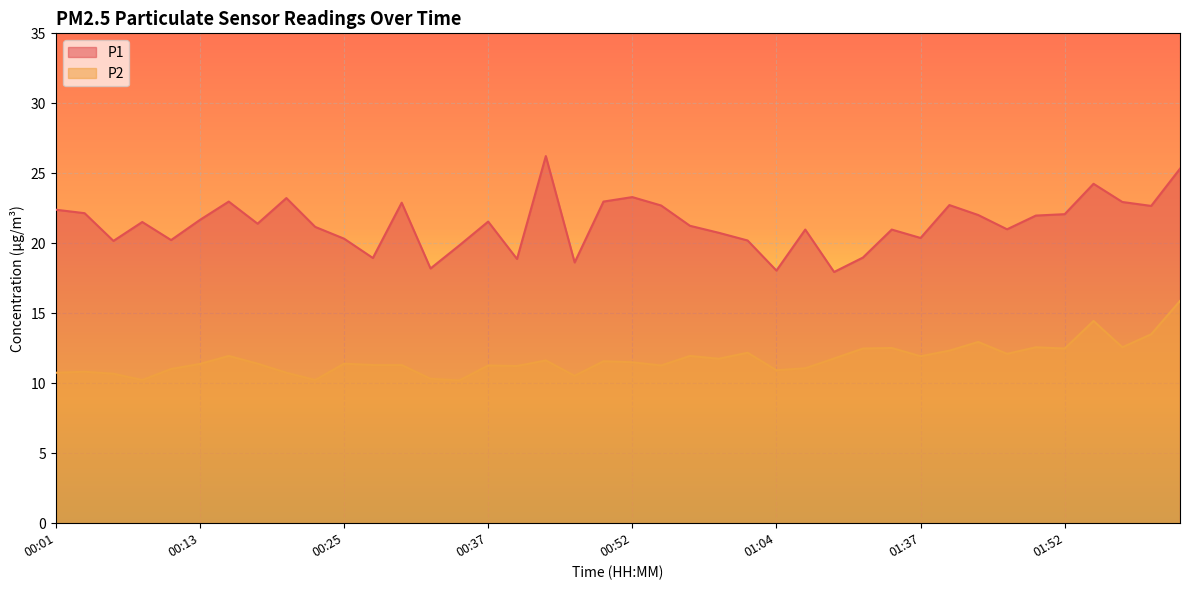

What is the difference between the maximum and second lowest values in the P2 series?

5.7